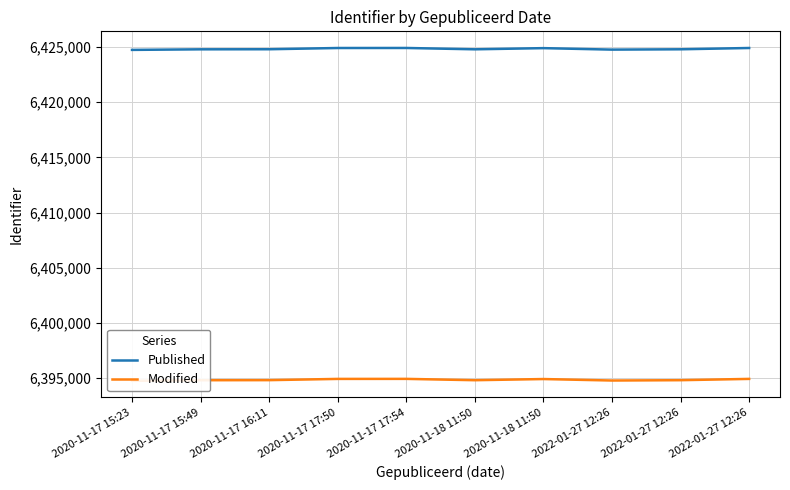

Reading left to right, extract all data points from this chart.

Published: 6424748	6424800	6424807	6424919	6424922	6424801	6424907	6424773	6424803	6424920
Modified: 6394748	6394800	6394807	6394919	6394922	6394801	6394907	6394773	6394803	6394920